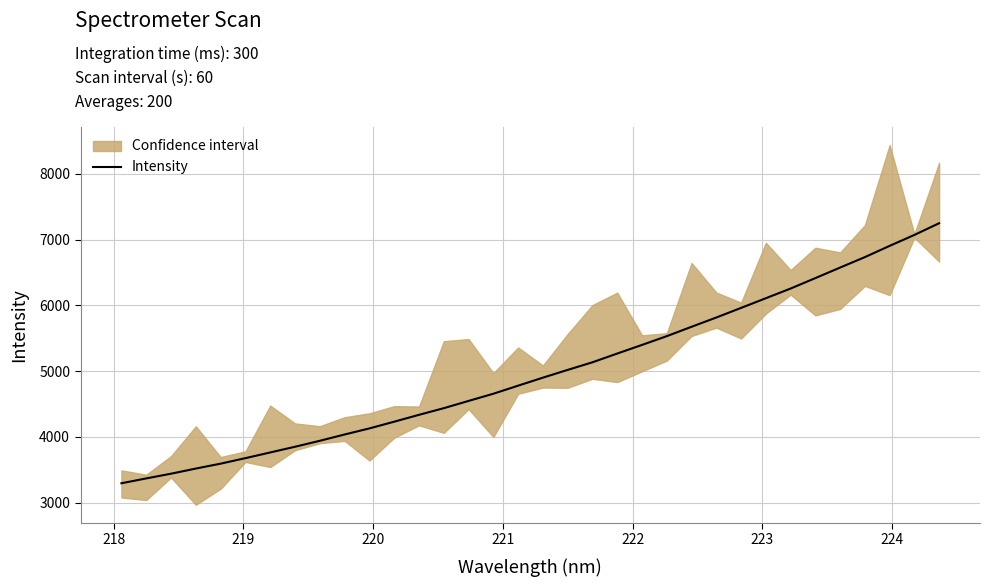

What is the minimum value for Intensity?

3293.4